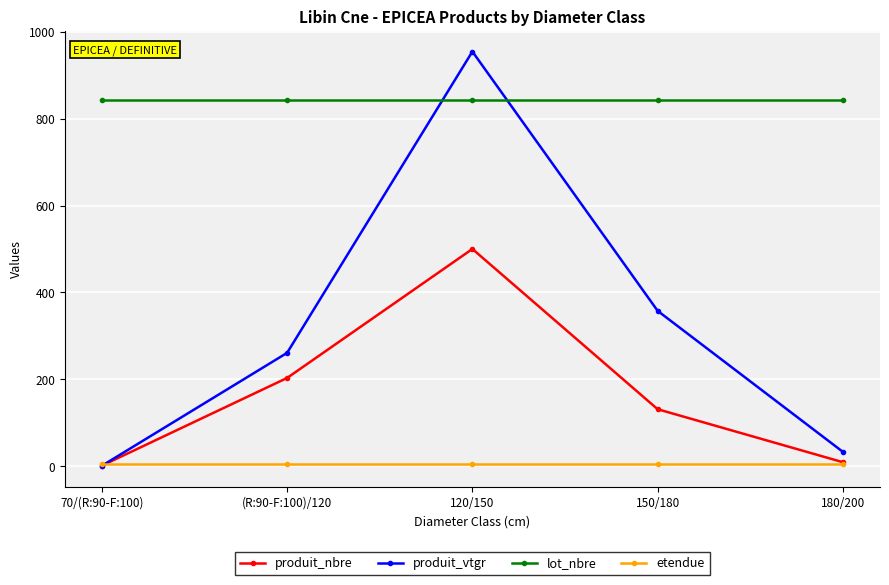

Between which two adjacent categories do etendue and produit_nbre first intersect?

70/(R:90-F:100) and (R:90-F:100)/120